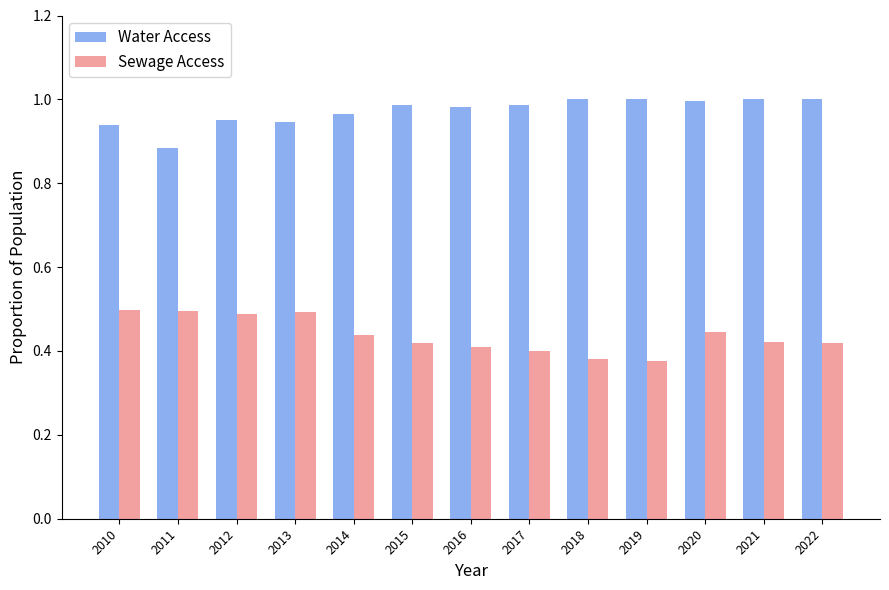

Where is Water Access nearest to the value 0?

2011